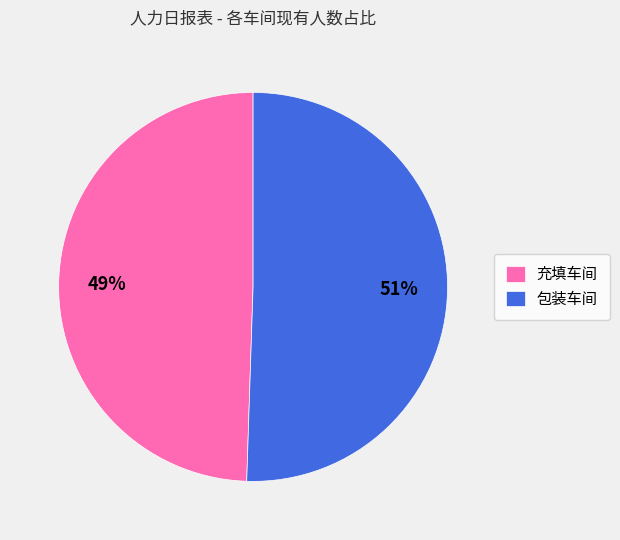

What percentage is the 包装车间 slice, to the nearest percent?

51%